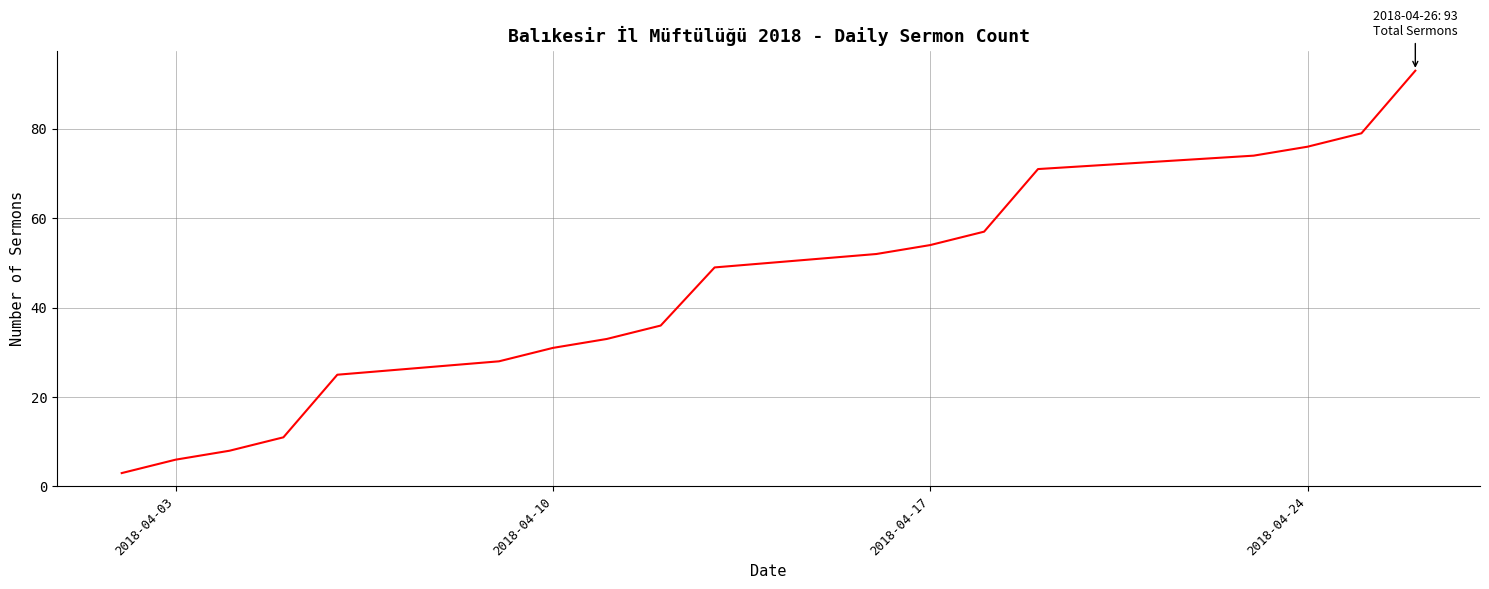

What is the greatest value displayed?

93